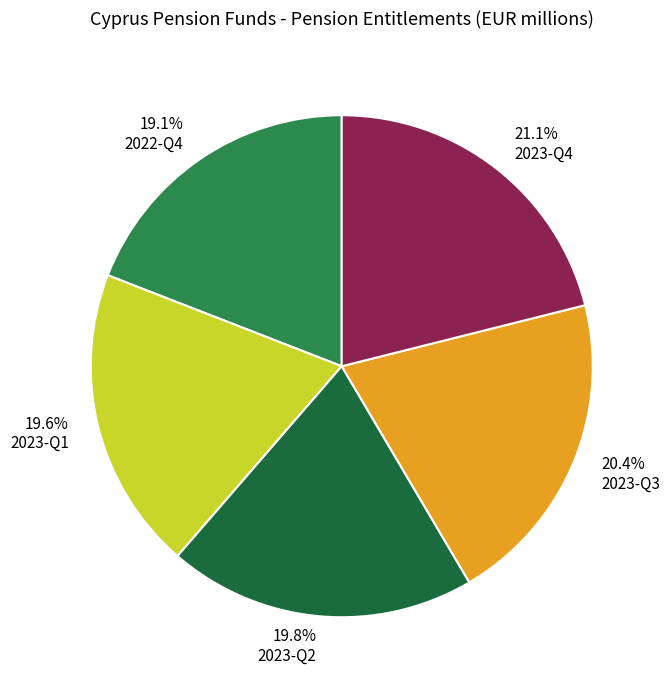

How many slices are in this pie chart?

5